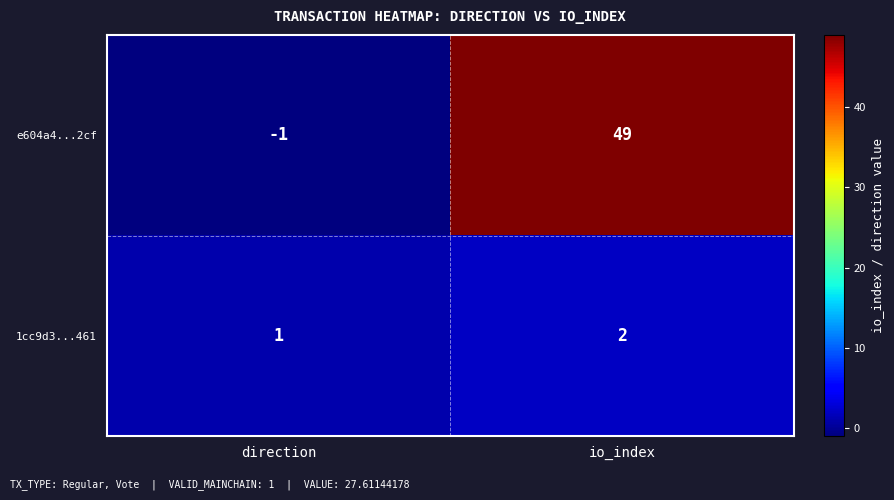

True or false: 1cc9d3...461 has a value of 2 at io_index.

True